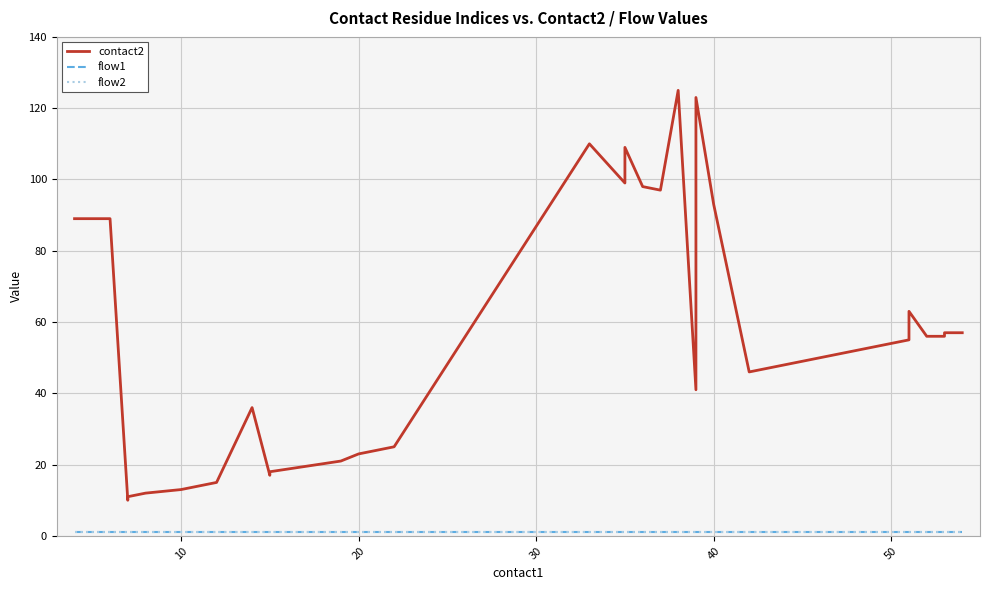

Reading right to left, list all the values displayed in this chart.

contact2: 57	57	56	56	63	55	54	53	52	51	50	49	48	47	46	93	123	95	41	125	97	98	109	99	110	25	24	23	21	18	17	36	15	14	13	12	11	10	89	89
flow1: 1	1	1	1	1	1	1	1	1	1	1	1	1	1	1	1	1	1	1	1	1	1	1	1	1	1	1	1	1	1	1	1	1	1	1	1	1	1	1	1
flow2: 1	1	1	1	1	1	1	1	1	1	1	1	1	1	1	1	1	1	1	1	1	1	1	1	1	1	1	1	1	1	1	1	1	1	1	1	1	1	1	1